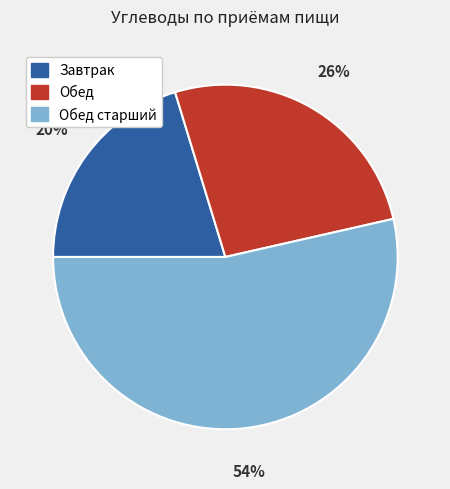

To the nearest percent, what is the average slice percentage?

33%